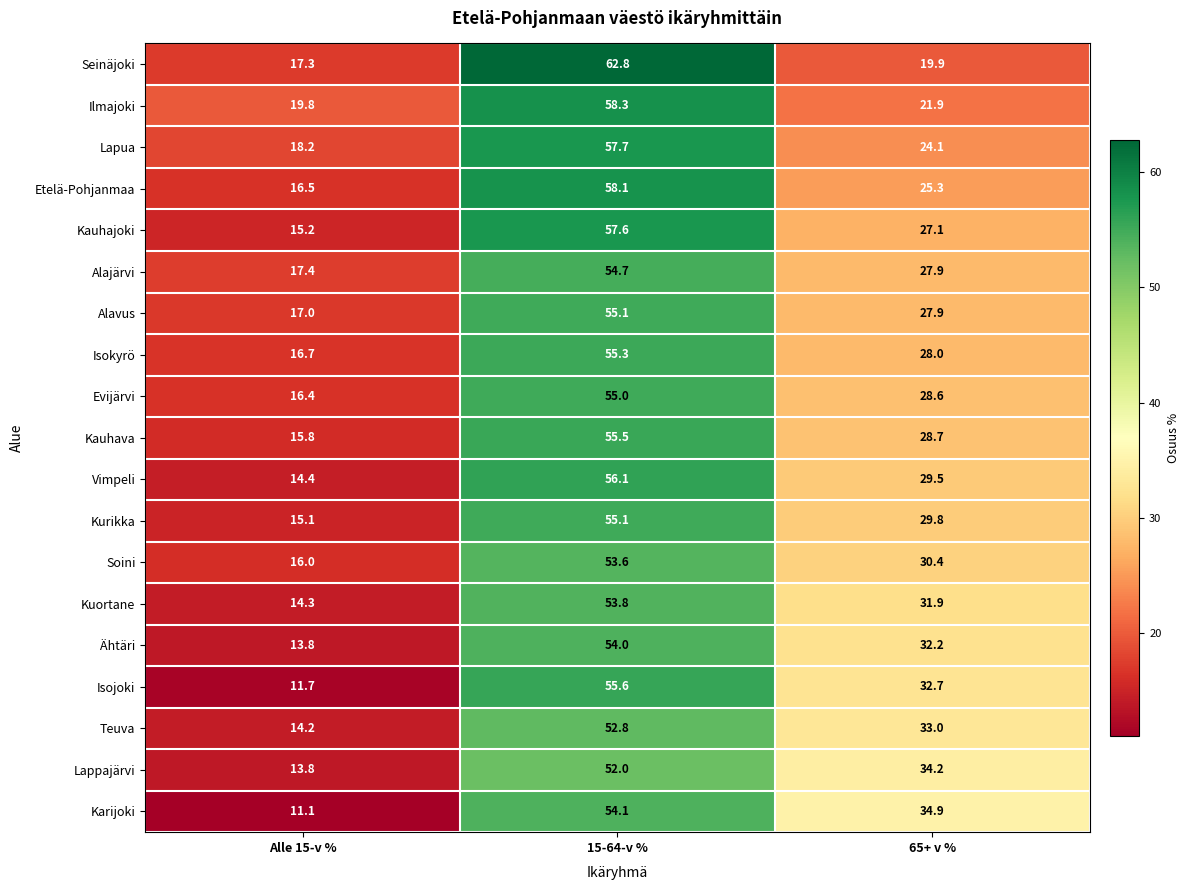

What is the total value across all series at 65+ v %?

548.0